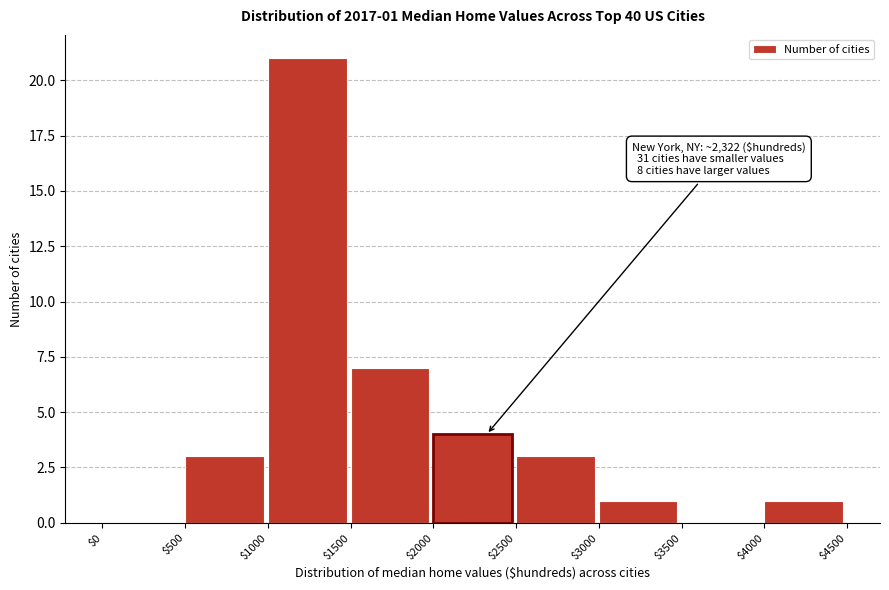

Over which range of the x-axis is the bar tallest?

$1000 to $1500